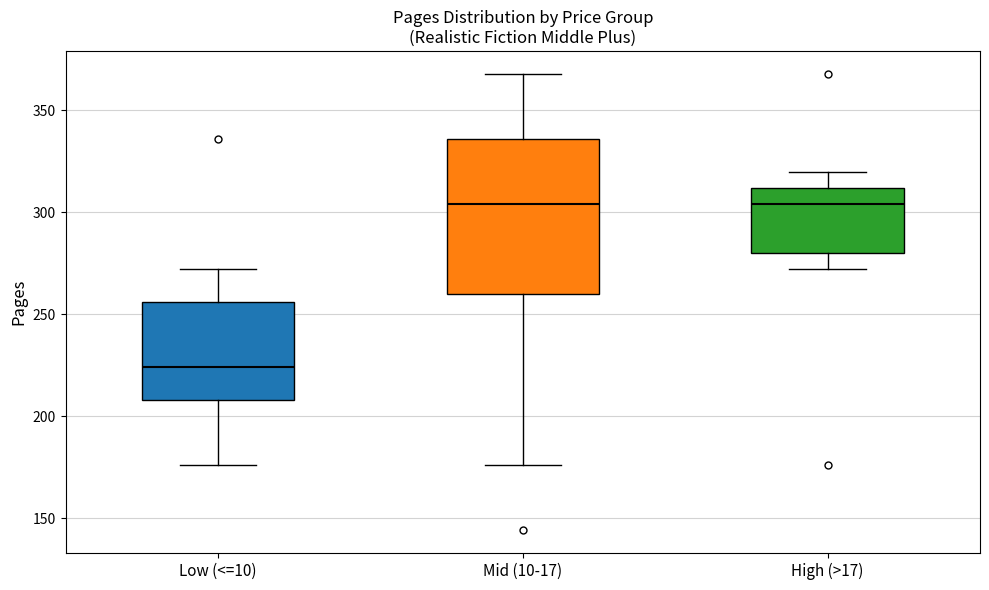

Reading left to right, transcribe this box plot: for each box, give where its median line is, the range the box spans, and where its two whiskers end, as read against the y-axis. The values are not printed on the chart, so give them approximately, as read against the axis.

Low (<=10): median 225, box 210 to 255, whiskers 175 to 270
Mid (10-17): median 305, box 260 to 335, whiskers 175 to 370
High (>17): median 305, box 280 to 310, whiskers 270 to 320